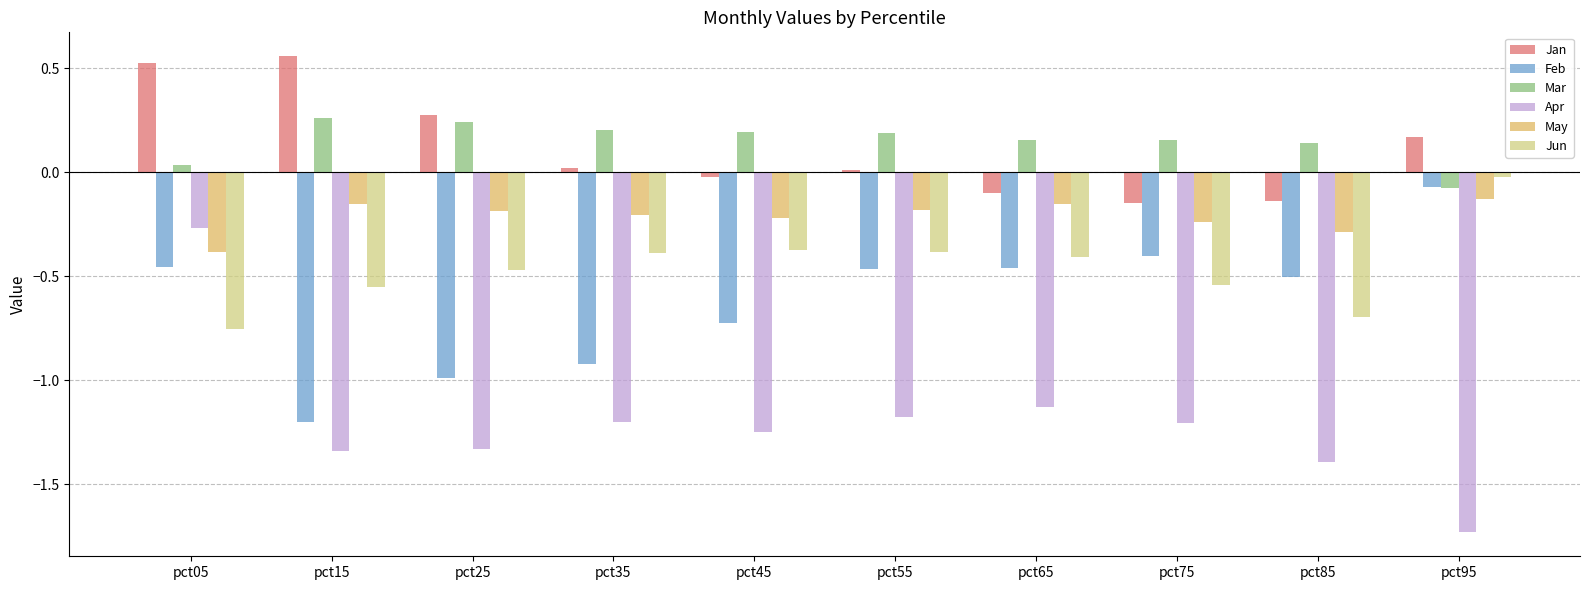

What is the difference between the highest and lowest values at pct05?

1.3